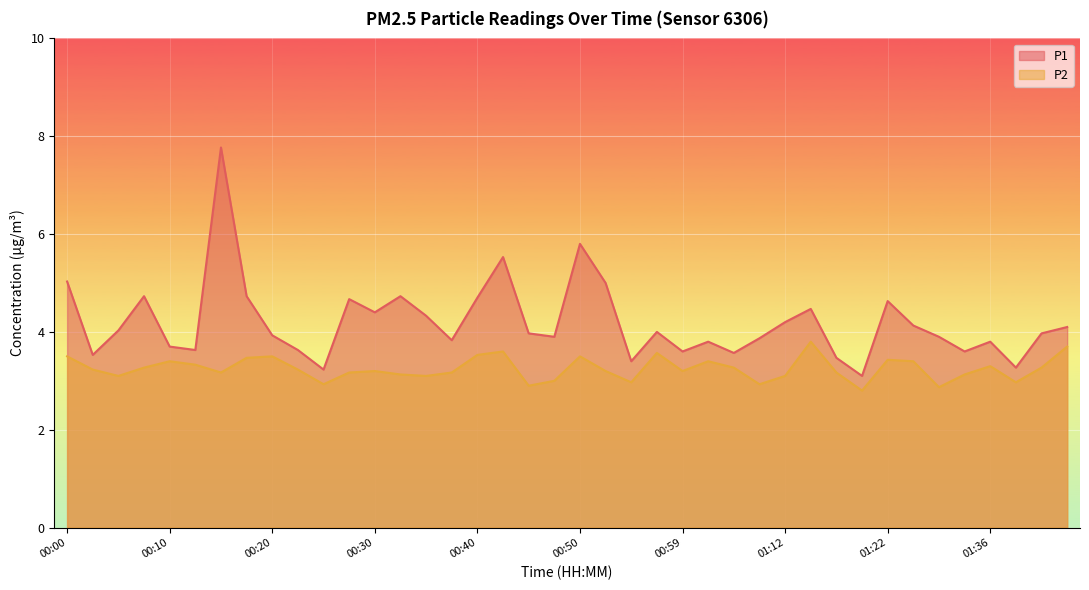

Which series has the widest spread of values?

P1